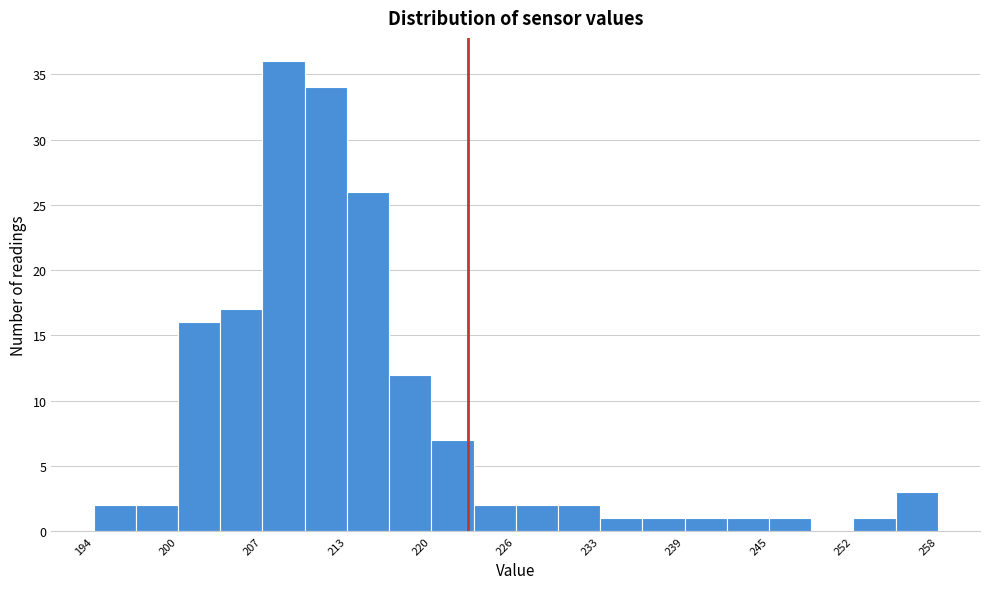

Around what value on the x-axis is the tallest bar? Give the approximate position of its centre, as read against the axis.

208